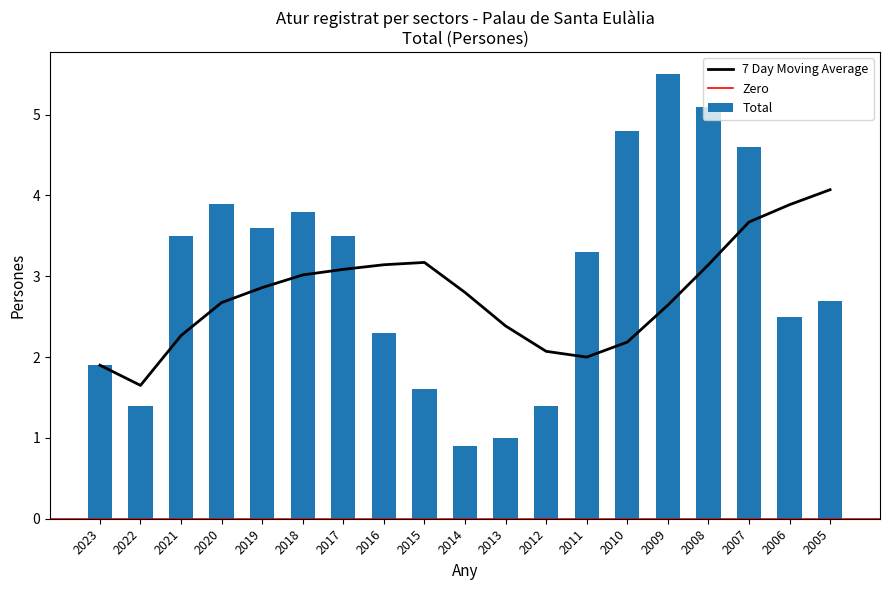

Which category has the lowest value across all series?

2014